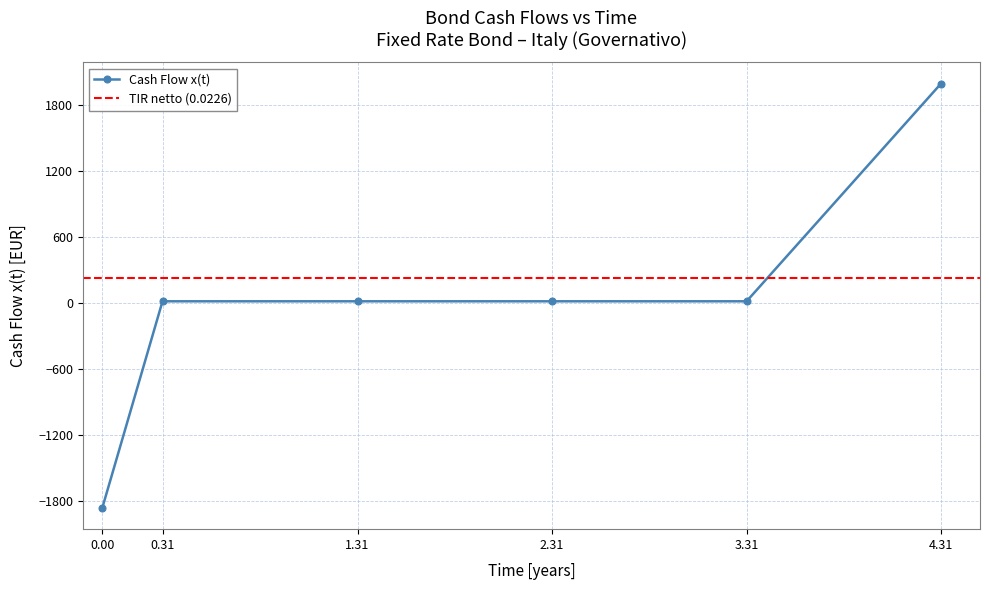

What is the value of the Cash Flow x(t) point at the 1st from the left?

-1866.7